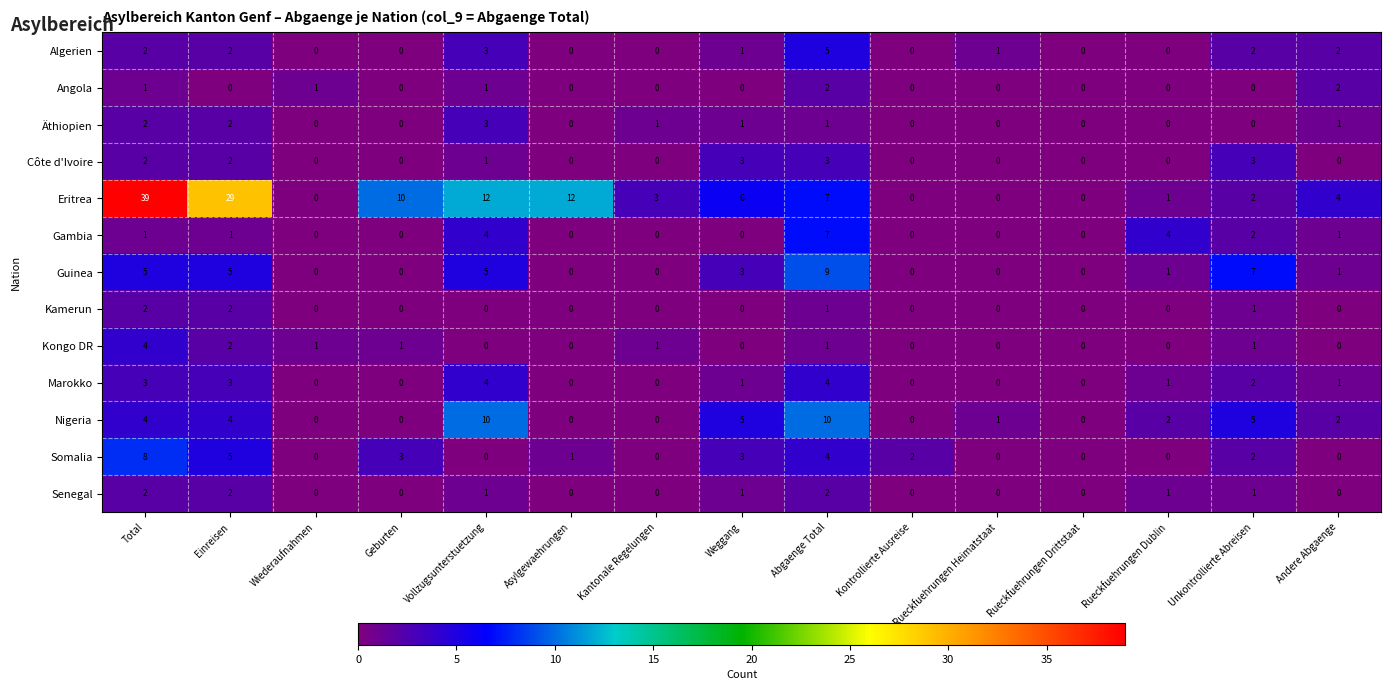

What is the difference between the maximum and minimum values in the Marokko series?

4